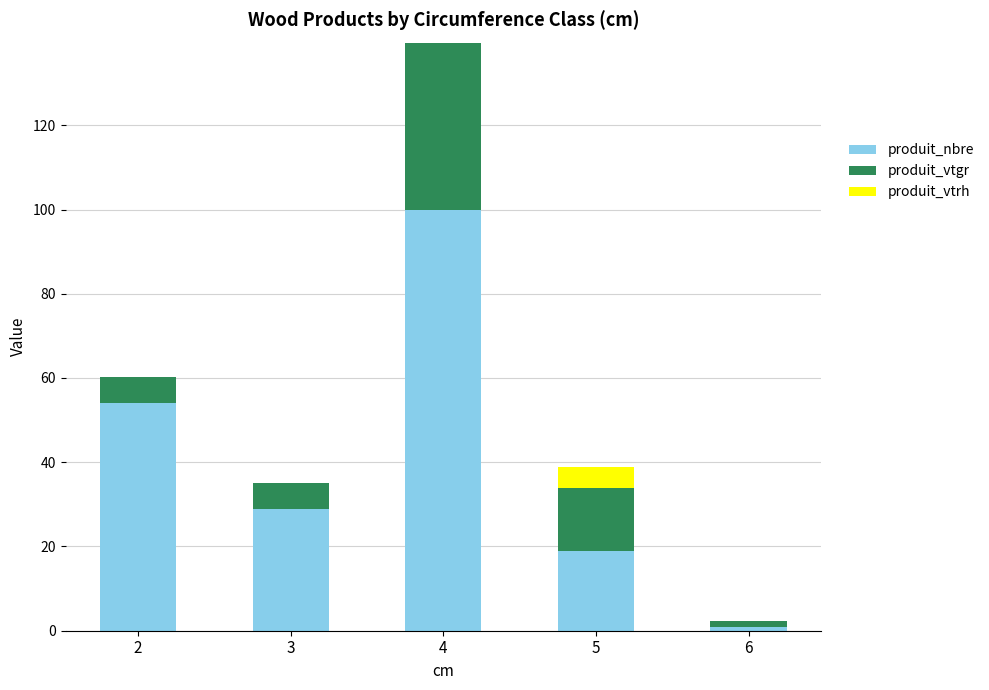

True or false: produit_nbre has a value of 51.5 at 3.

False